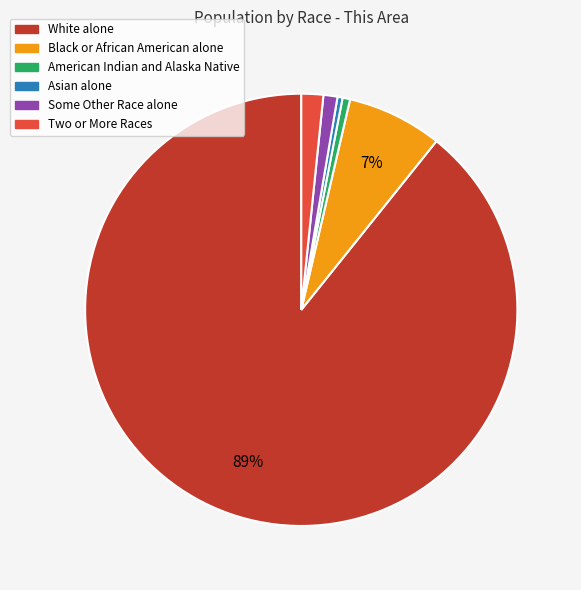

Which category has the biggest portion of the pie?

White alone